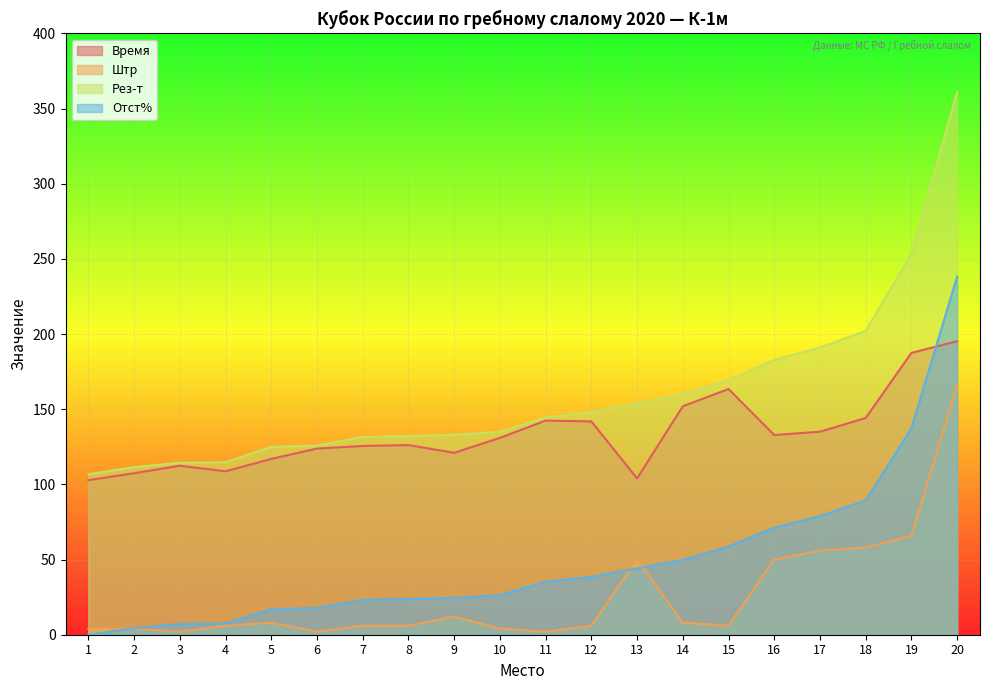

What is the spread (max minus min) of values at 10?

130.9